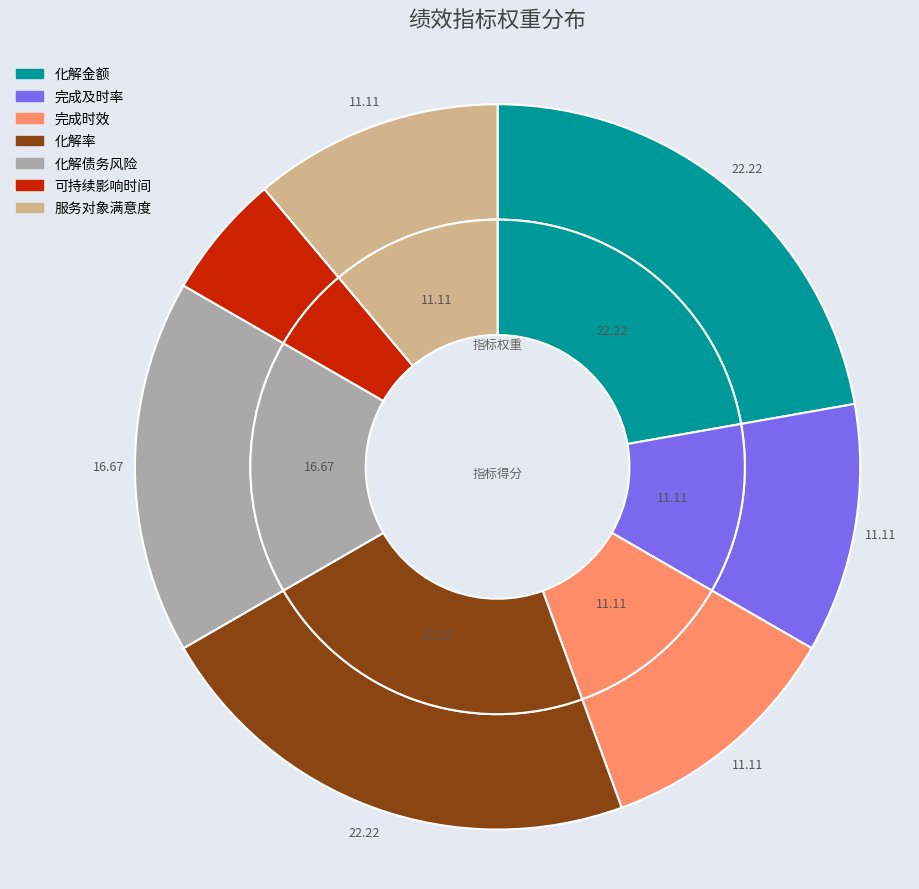

Is there a majority slice in this chart?

No